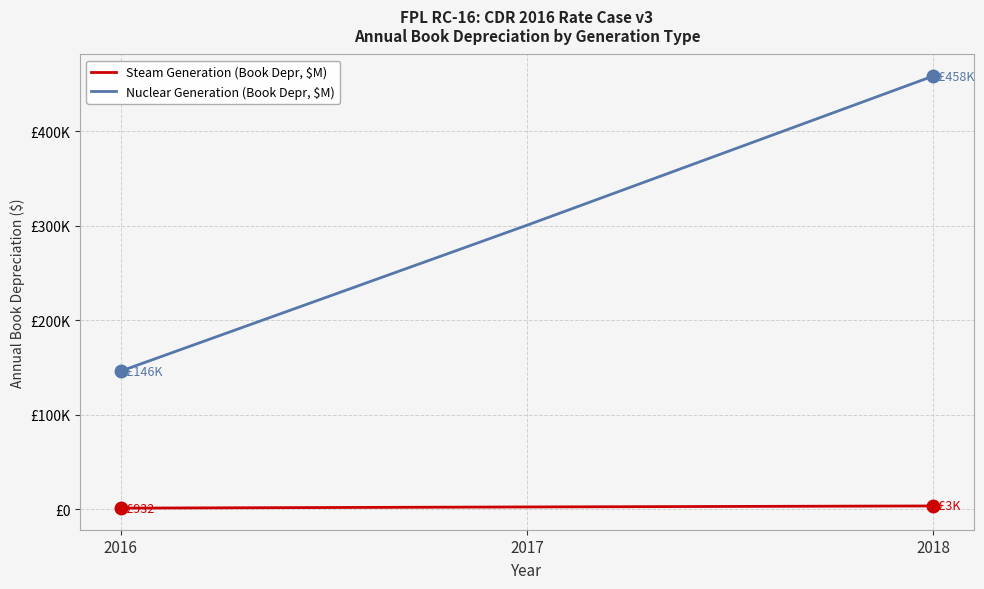

What is the sum of the Steam Generation (Book Depr, $M) values at 2018 and 2017?

5422.0